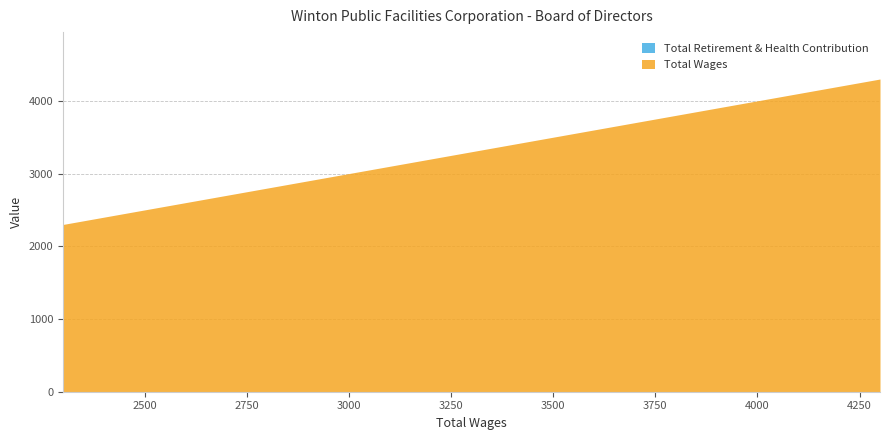

Does the chart display data point markers on the line(s)?

No